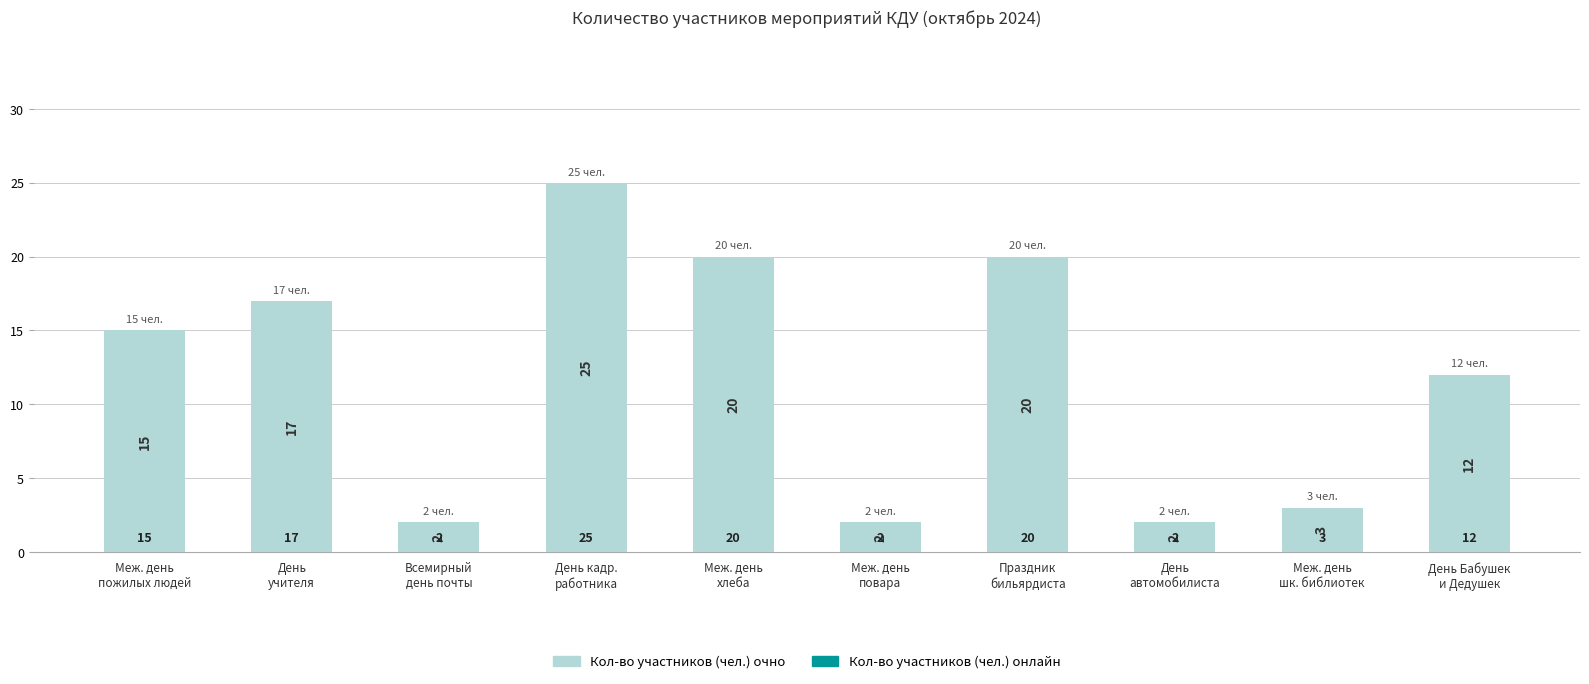

What is the maximum value shown in the chart?

25